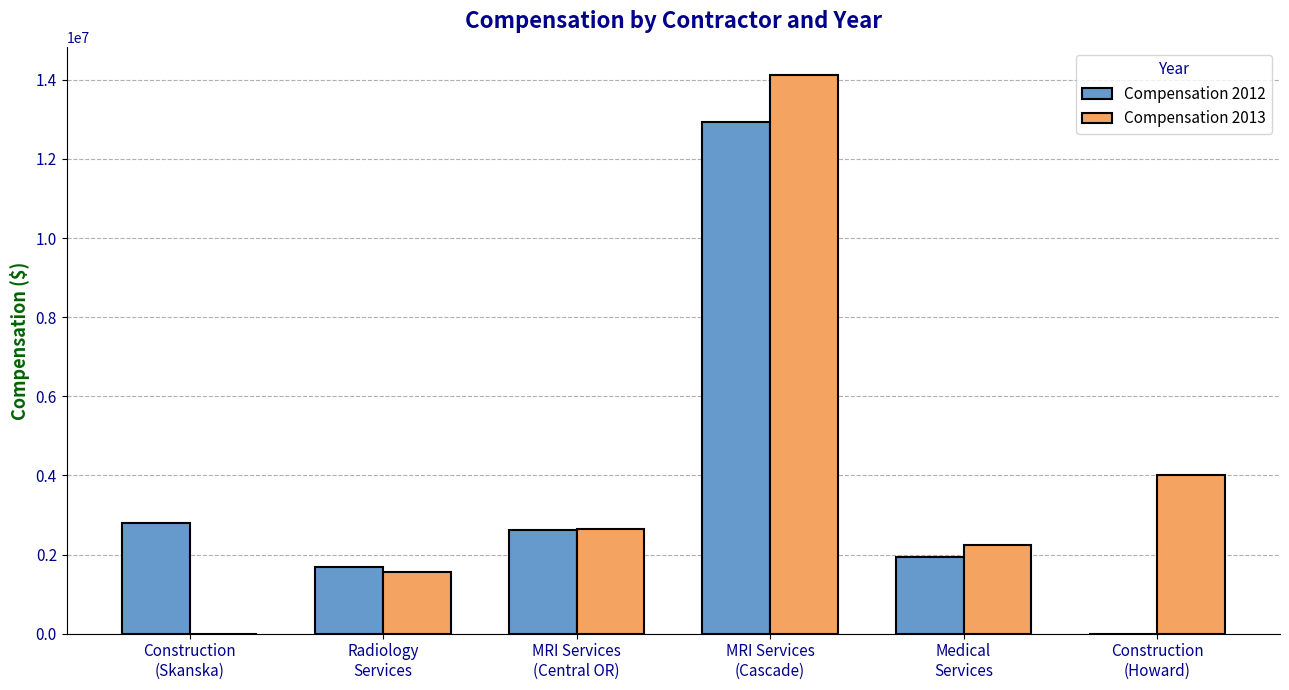

Which category has the highest value in the Compensation 2012 series?

MRI Services
(Cascade)